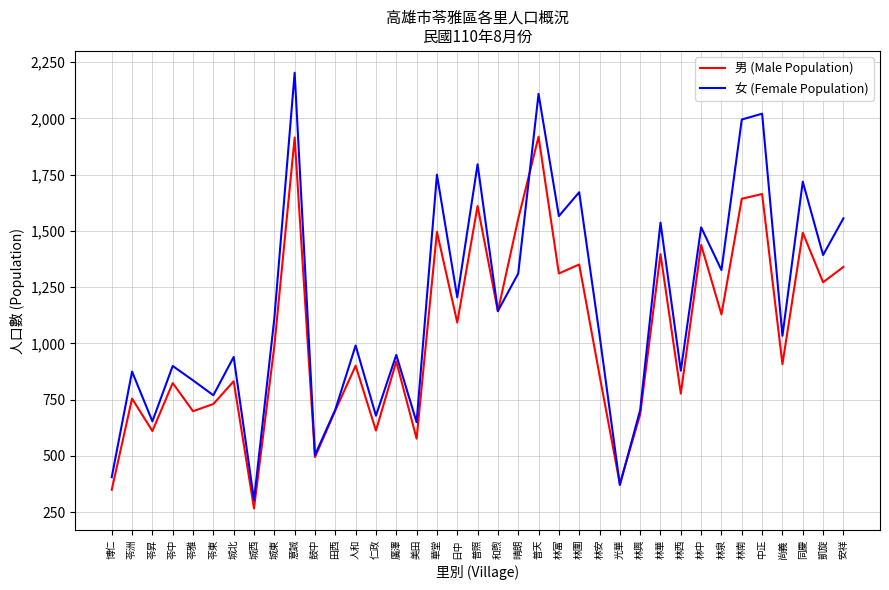

Is it true that 女 (Female Population) equals 1311 at 晴朗?

True